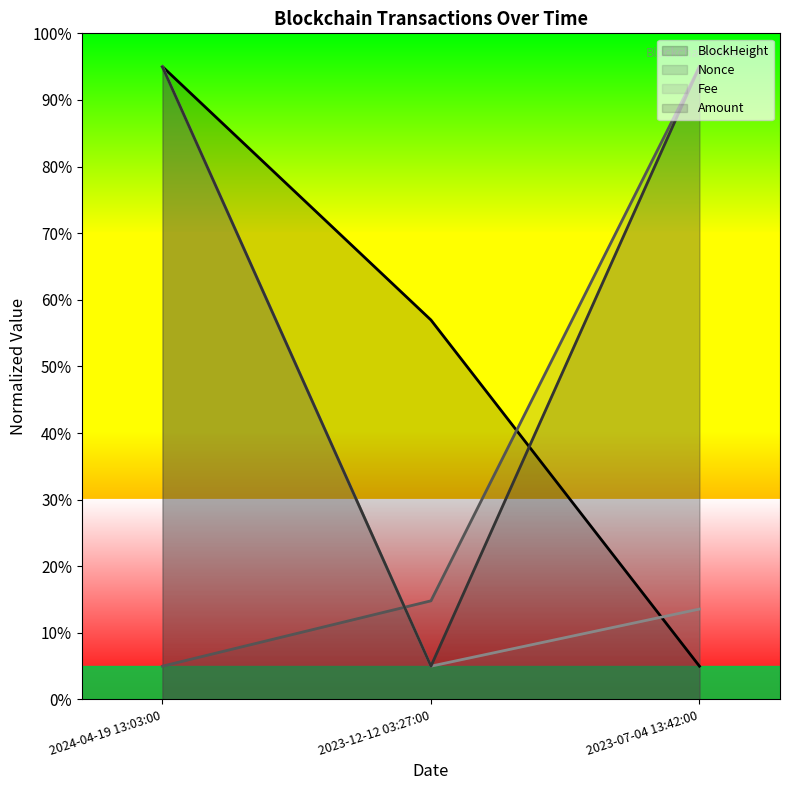

What position from the right is 2024-04-19 13:03:00?

3